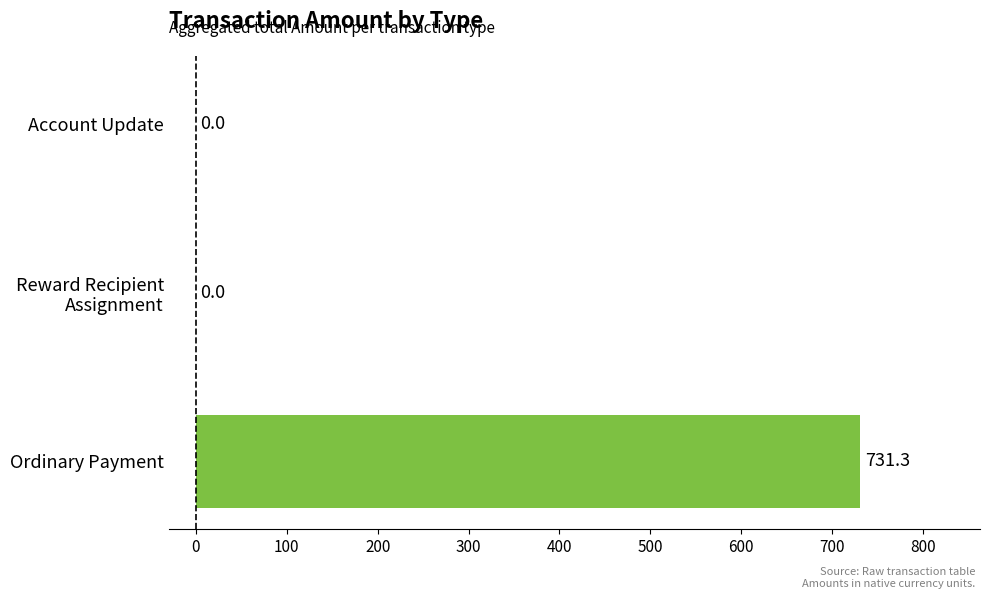

What is the sum of all values?

731.3